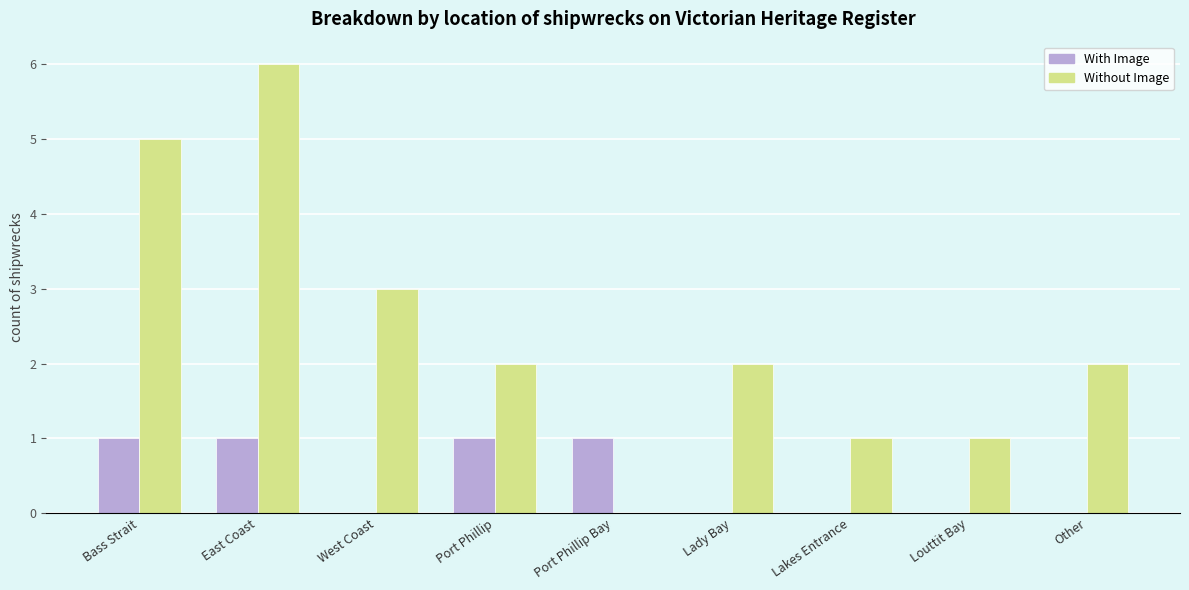

True or false: Without Image has a value of 3 at Lady Bay.

False